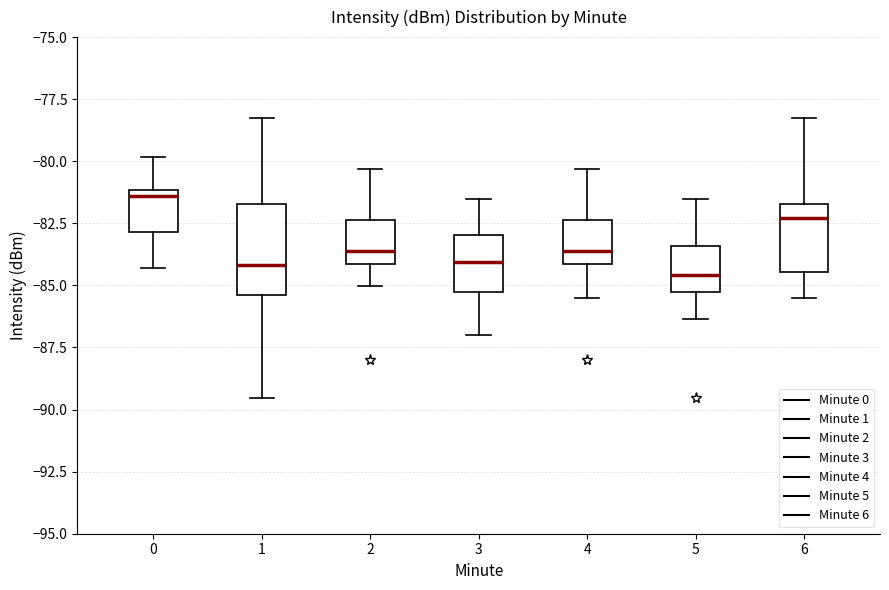

Which box's median line is the highest?

0